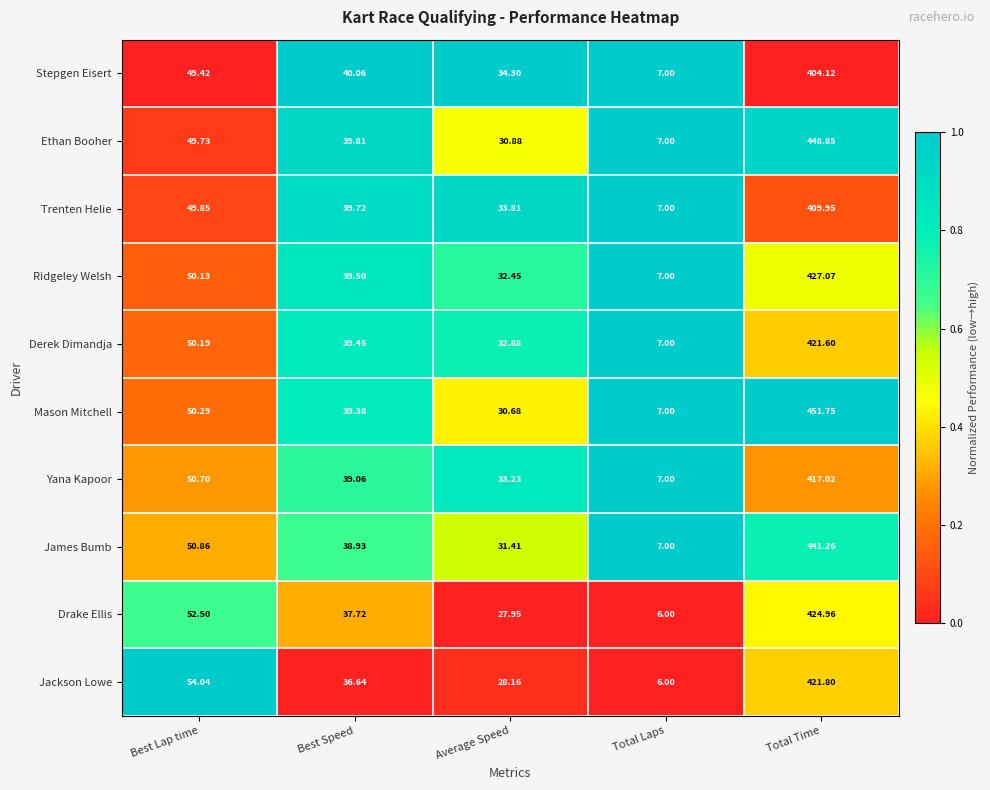

Where does the Stepgen Eisert series first go above 40?

Best Lap time